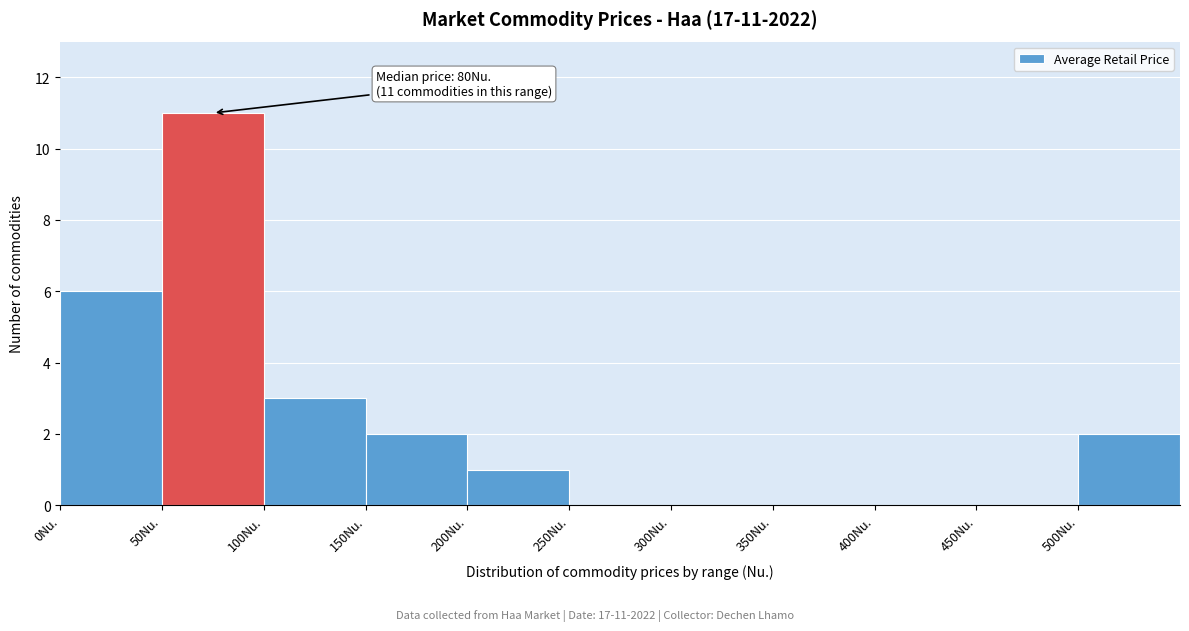

Which range on the x-axis has the tallest bar?

50 to 100